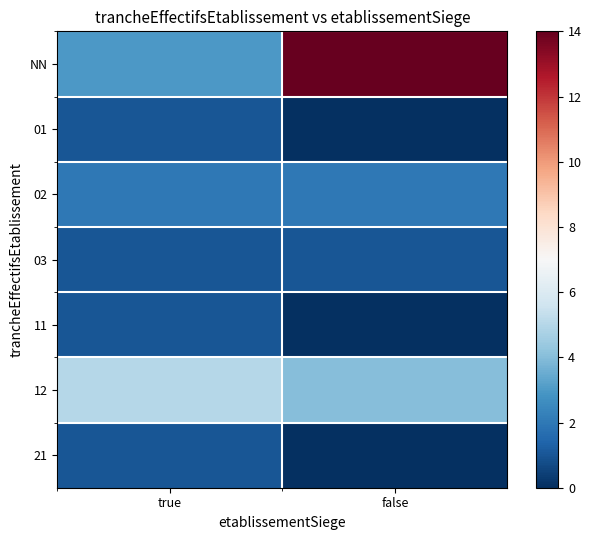

Reading left to right, extract all data points from this chart.

NN: true=3	false=14
01: true=1	false=0
02: true=2	false=2
03: true=1	false=1
11: true=1	false=0
12: true=5	false=4
21: true=1	false=0